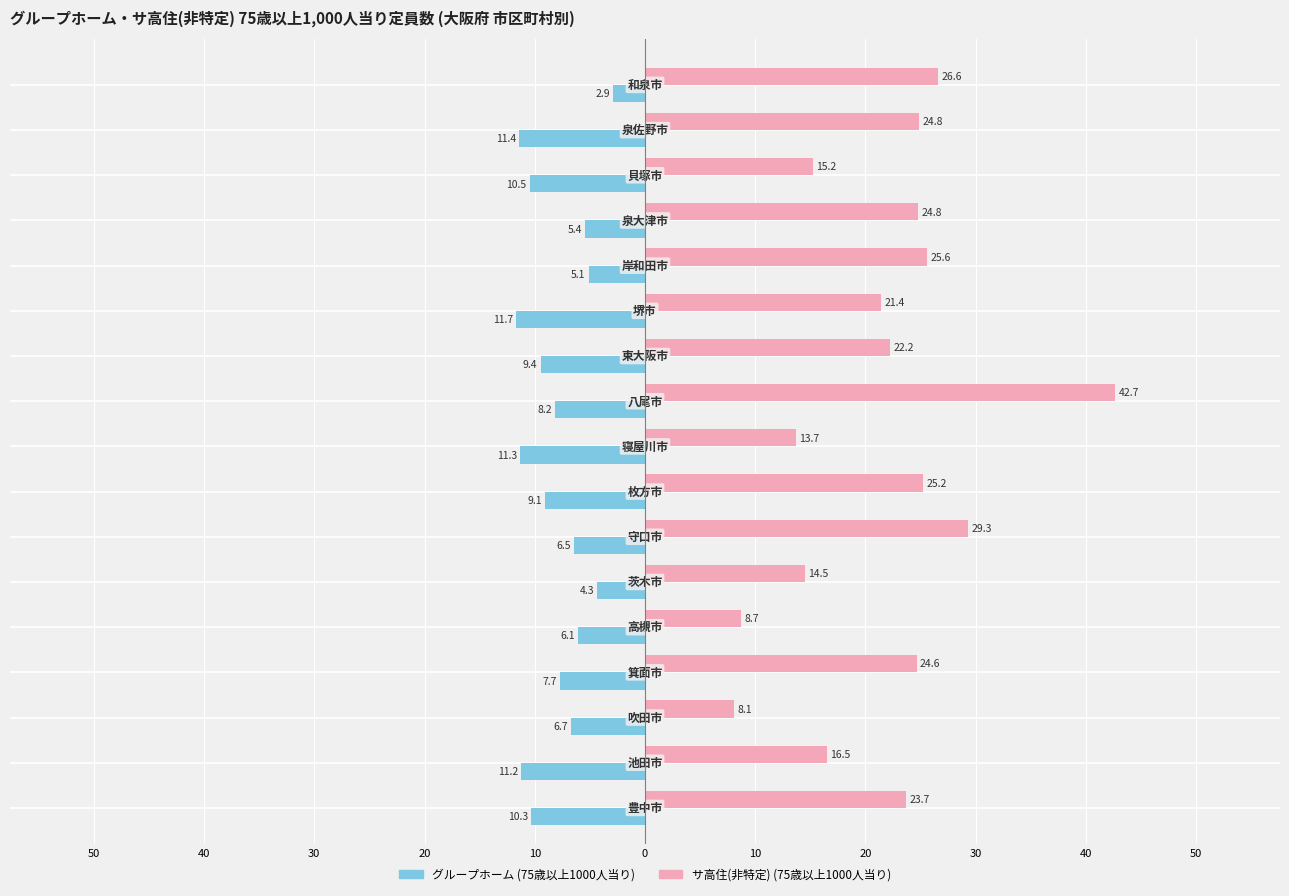

What is the average value of the サ高住(非特定) (75歳以上1000人当り) series?

21.6